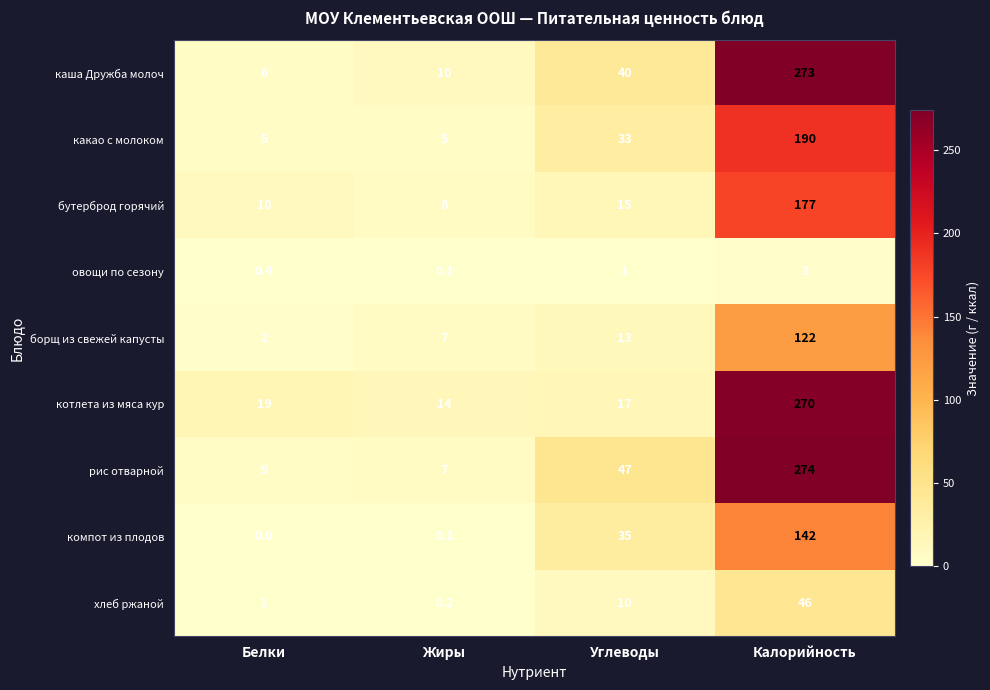

List the series in order of their peak value, highest first.

рис отварной, каша Дружба молоч, котлета из мяса кур, какао с молоком, бутерброд горячий, компот из плодов, борщ из свежей капусты, хлеб ржаной, овощи по сезону